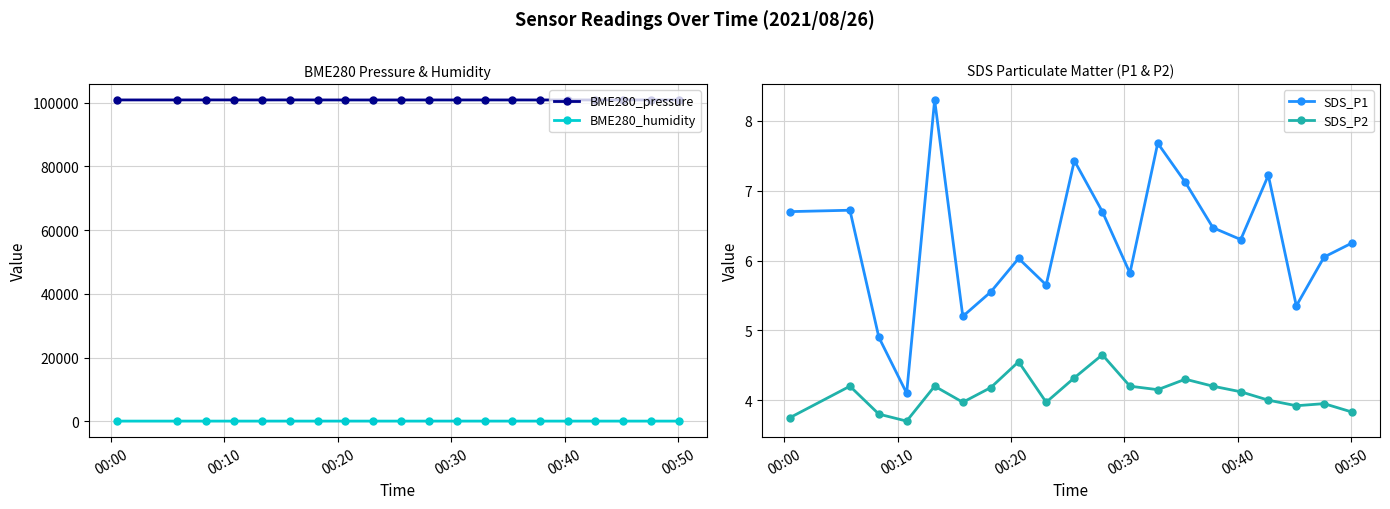

Count the number of data series in this chart.

4